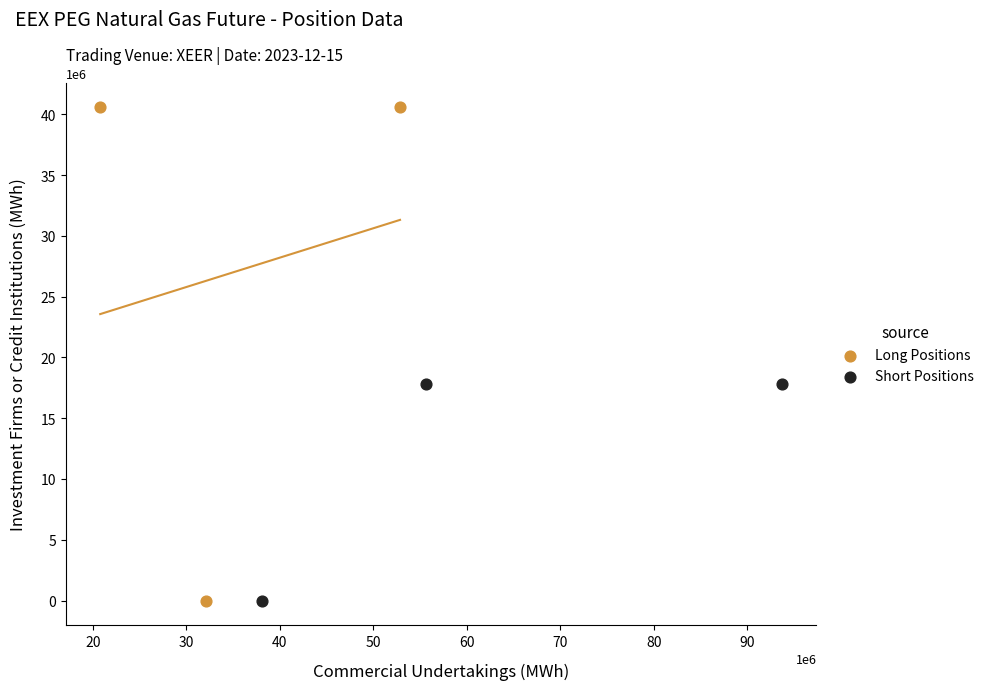

Which series has the widest spread of Y values?

Long Positions